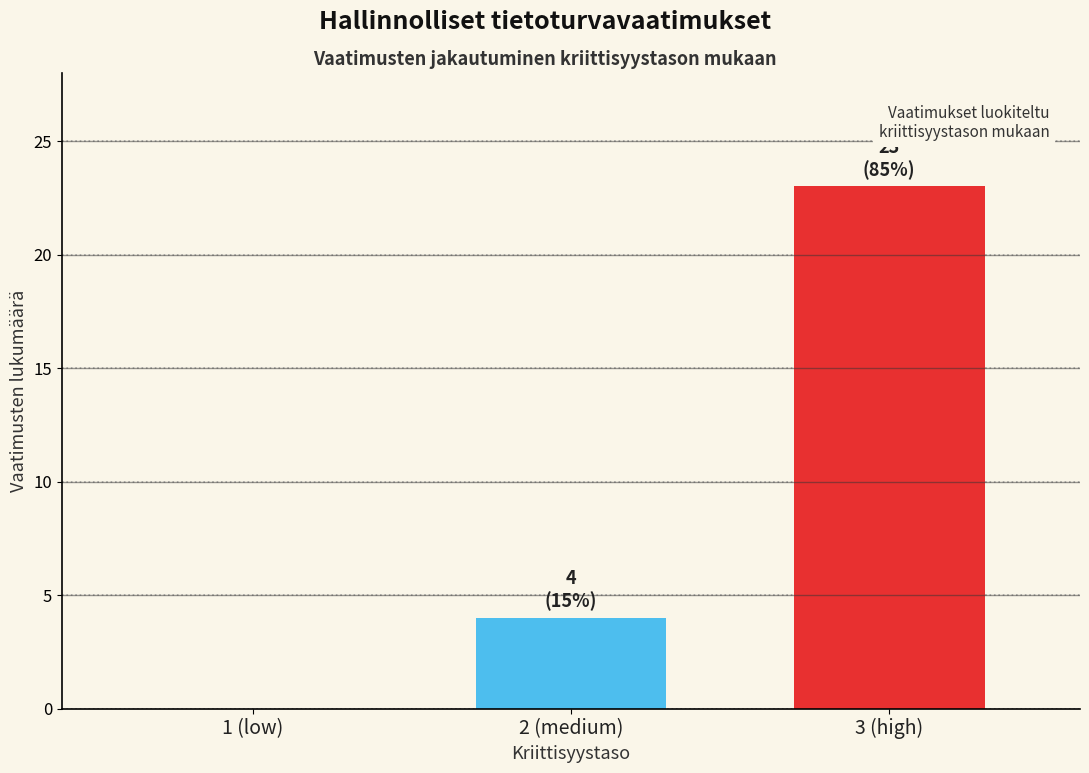

Reading left to right, list all the values displayed in this chart.

1 (low)=0	2 (medium)=4	3 (high)=23